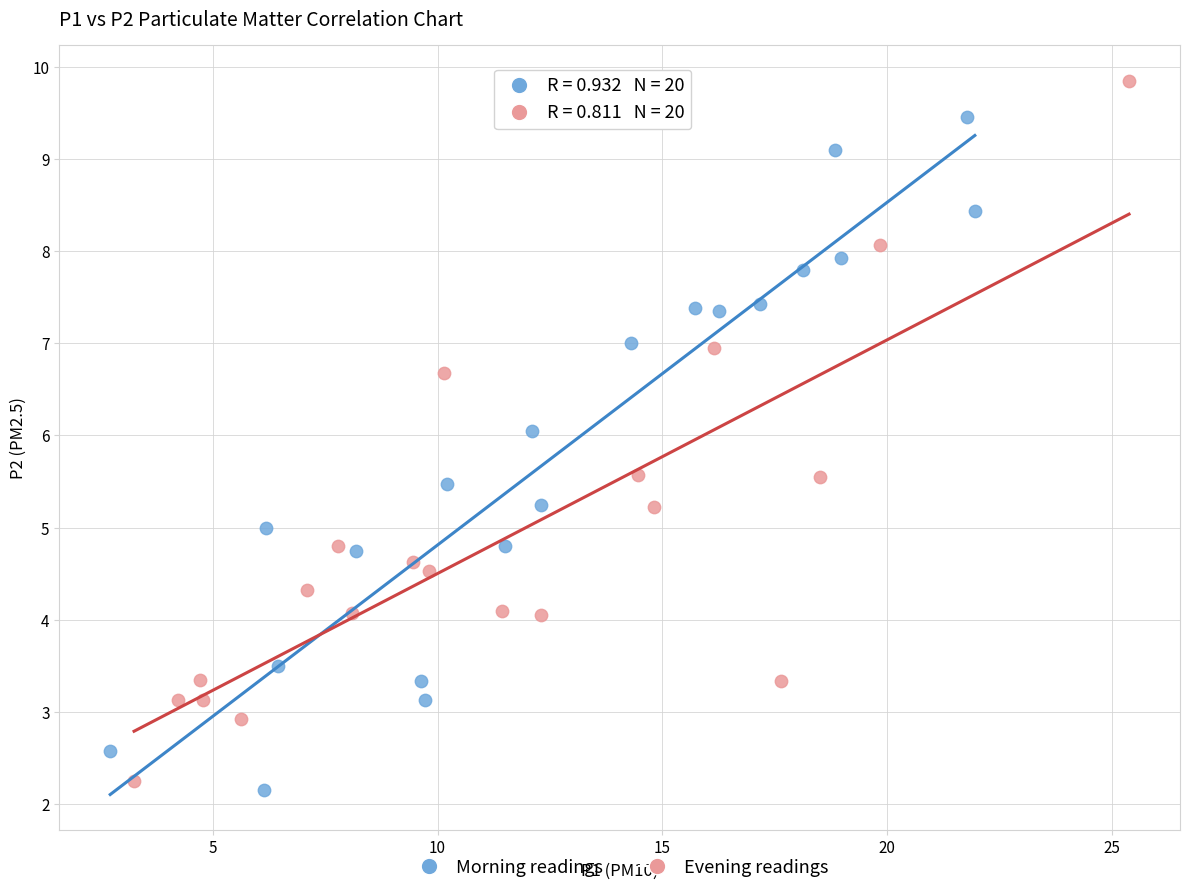

Which series contains the highest Y value?

Evening readings